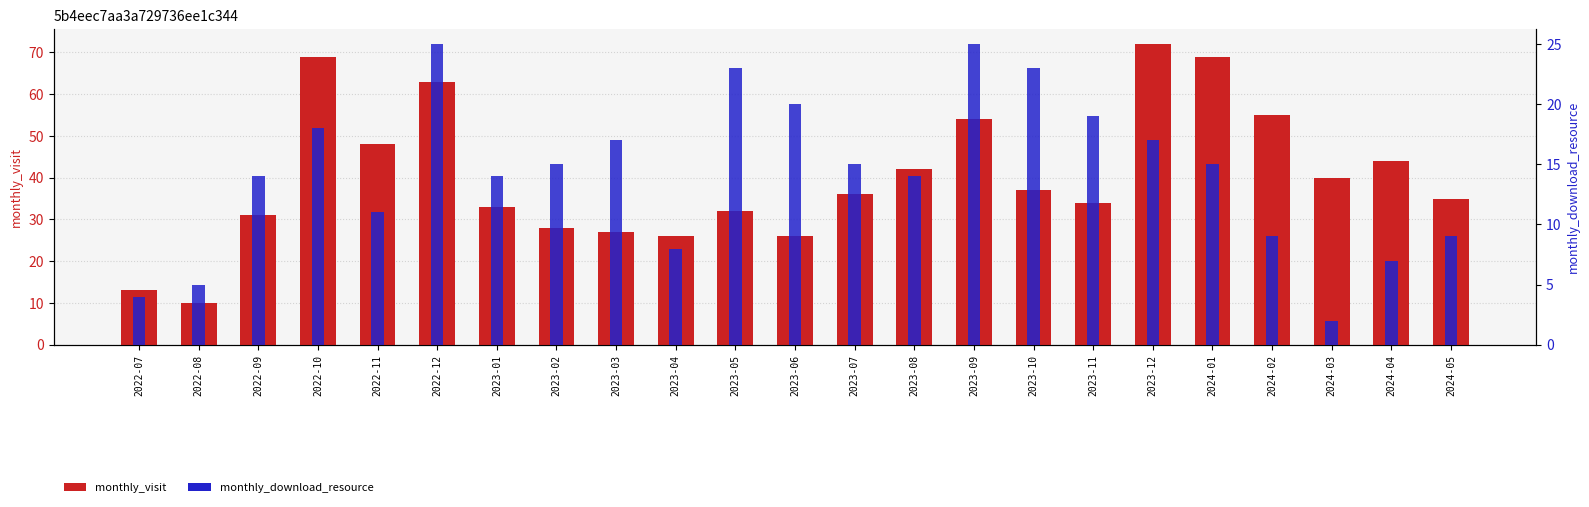

What are all the series names shown in the legend?

monthly_visit, monthly_download_resource